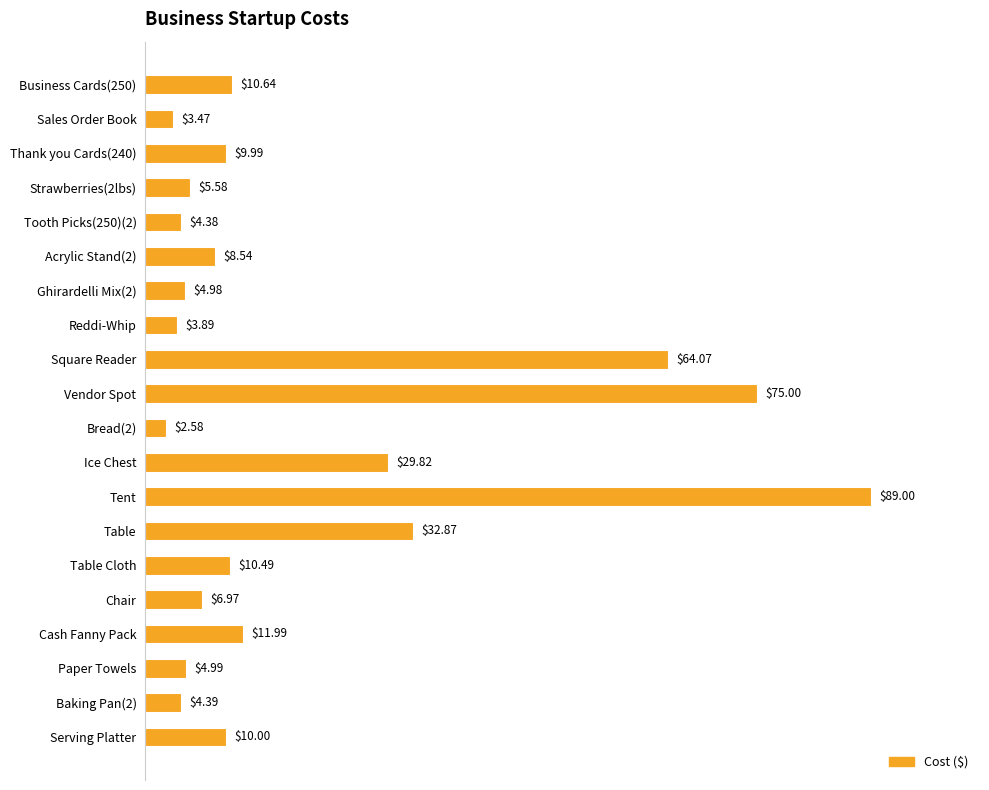

What is the difference between the maximum and minimum values?

86.4